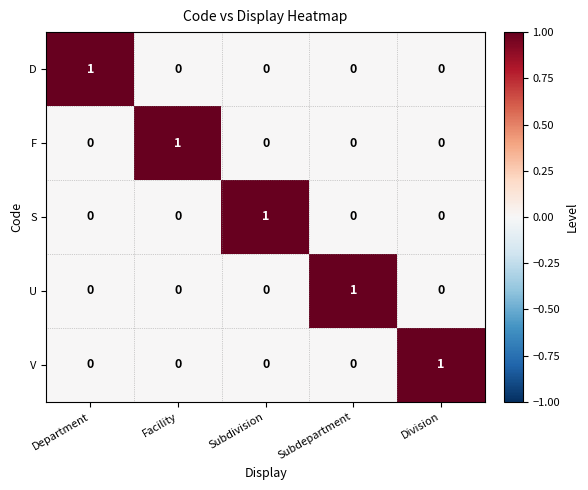

True or false: D has a value of 0 at Subdepartment.

True